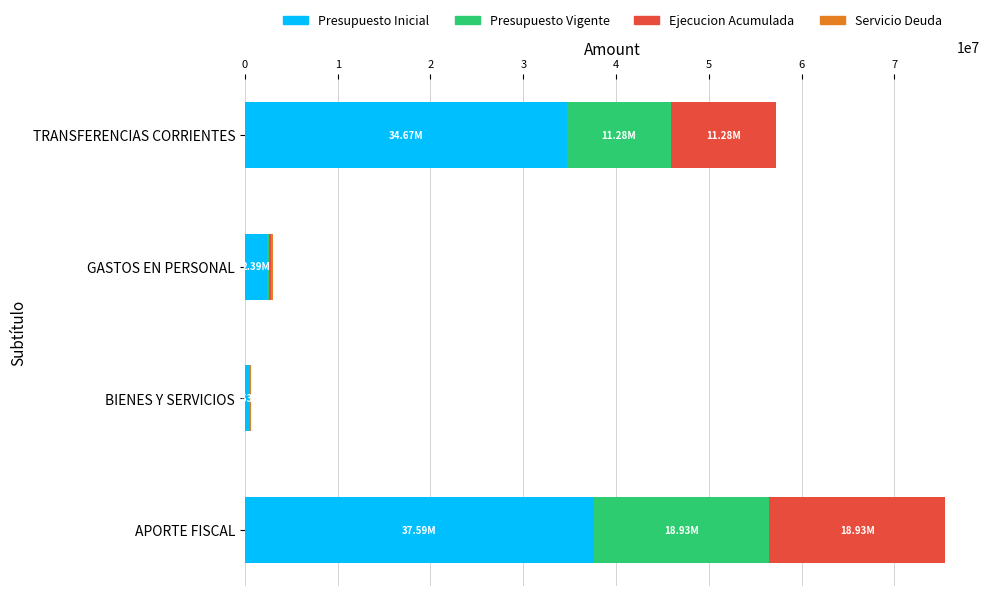

How many distinct data groups are displayed?

4